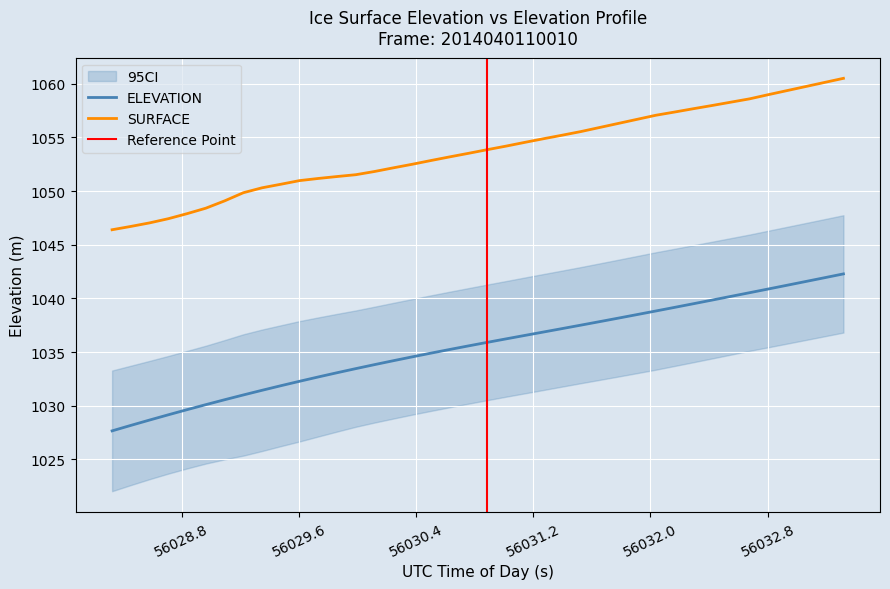

At 56029.9892, list the series in order from largest to smallest.

SURFACE, ELEVATION